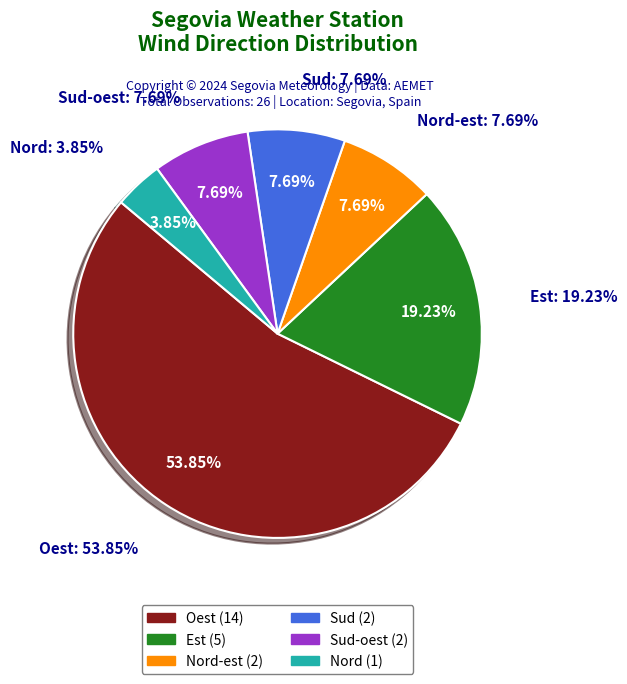

To the nearest percent, what portion does Nord represent?

4%